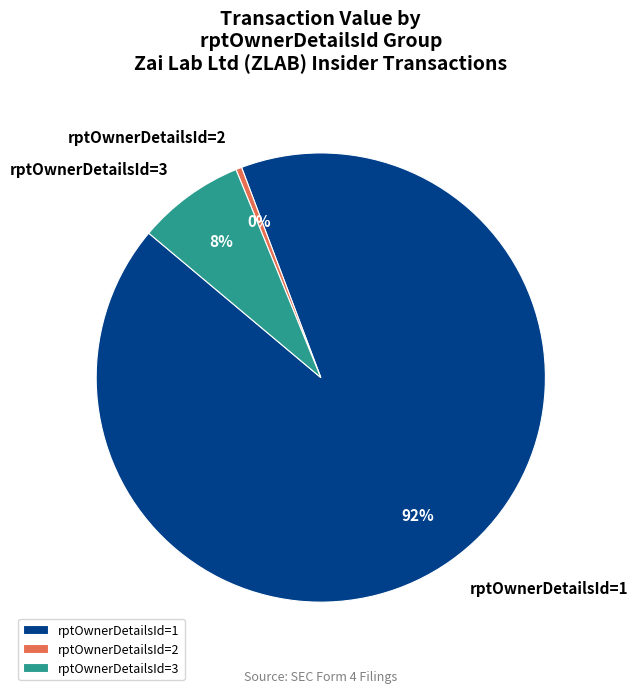

Which slice represents more than half of the pie?

rptOwnerDetailsId=1